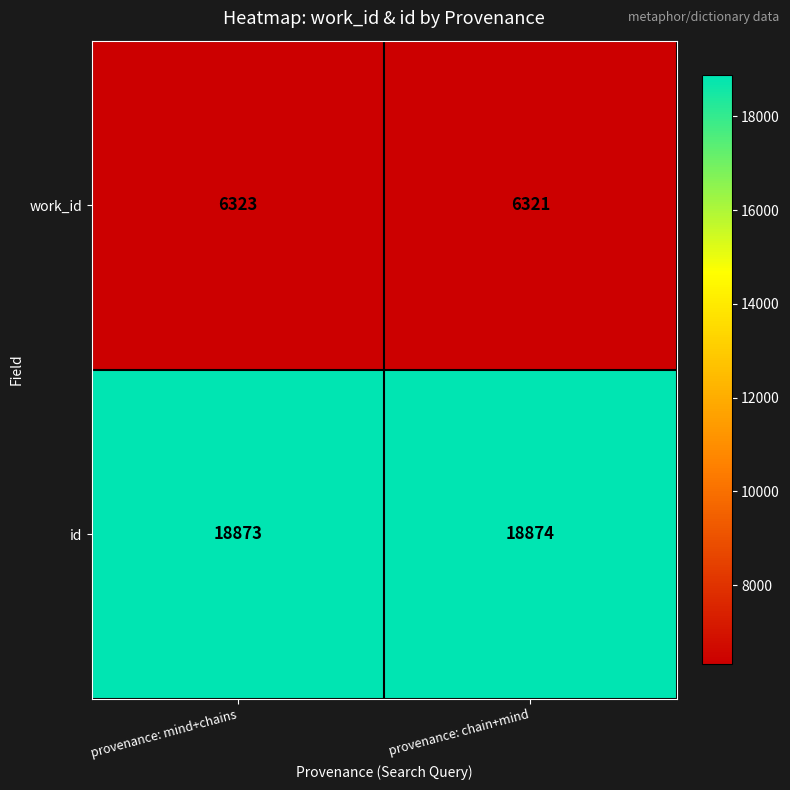

How many data points does each series have?

2